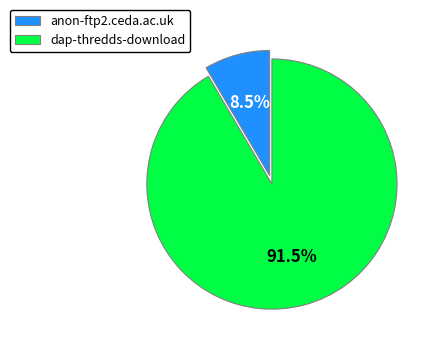

Which slice represents more than half of the pie?

dap-thredds-download